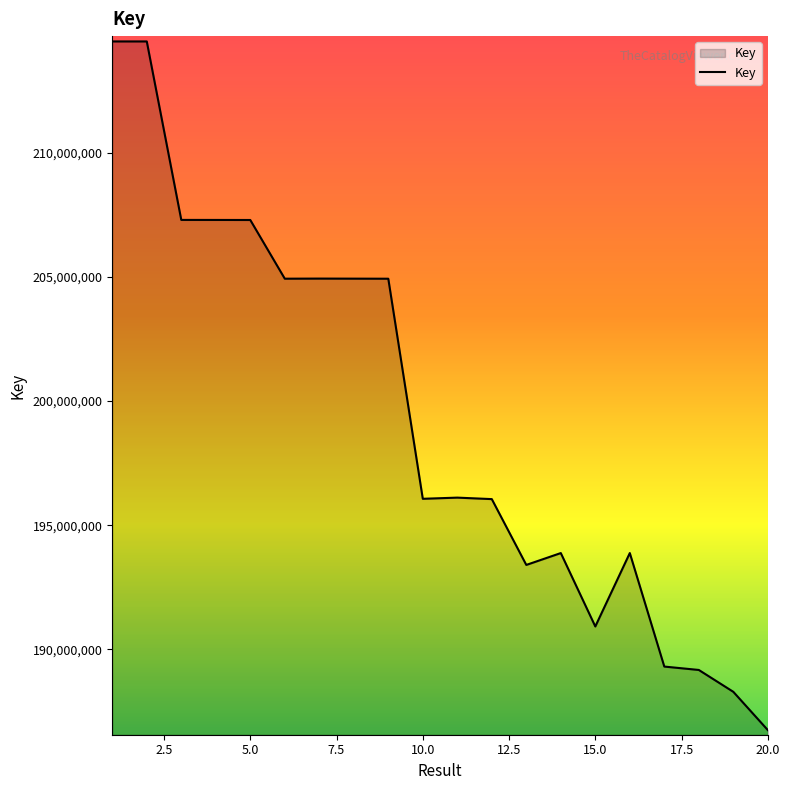

What is the smallest value displayed?

186749052